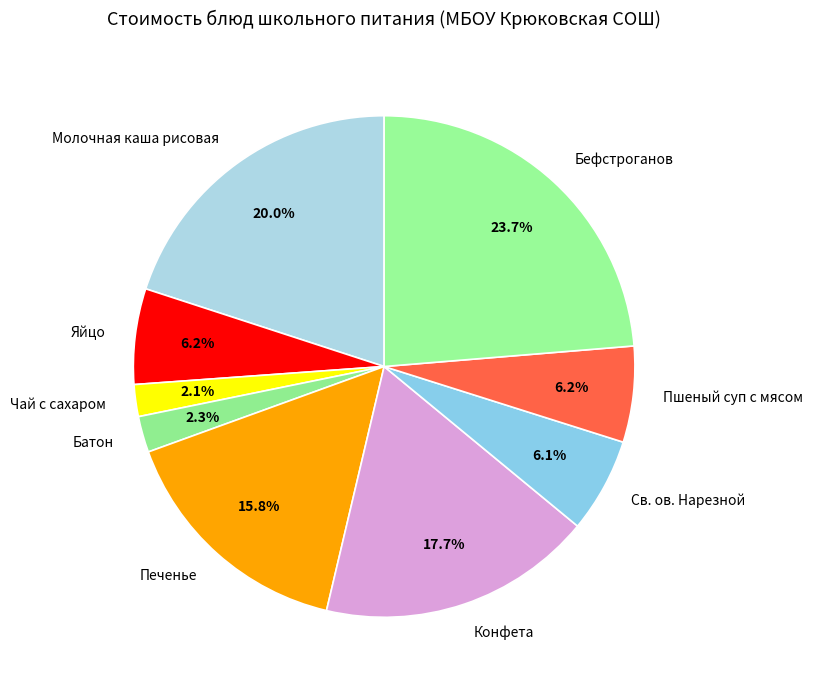

How many segments does this pie chart have?

9